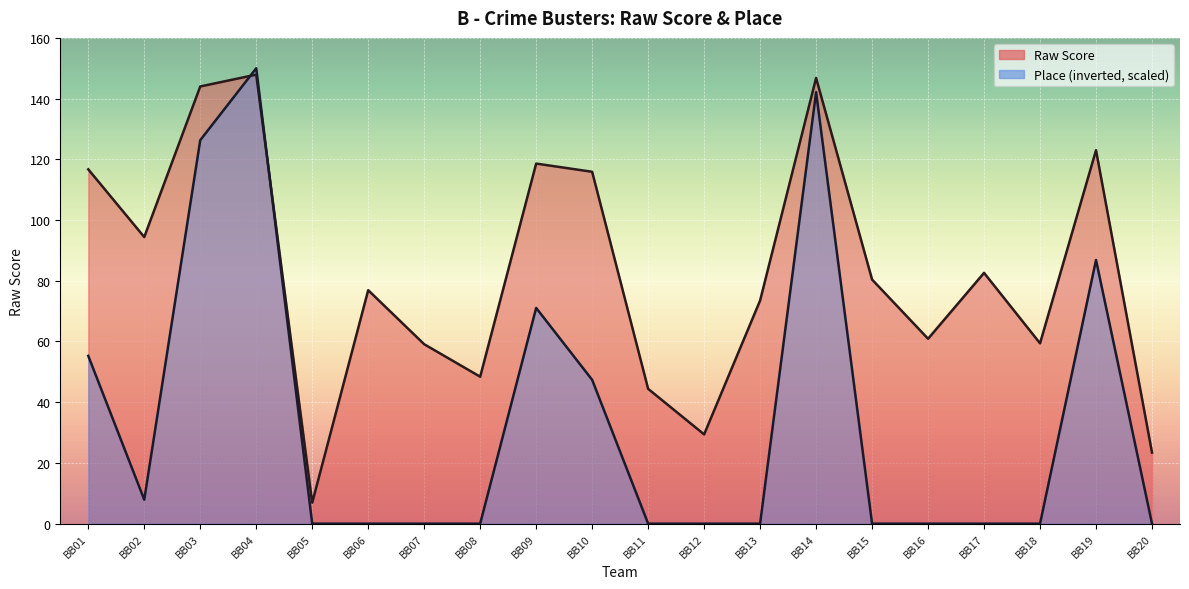

What is the difference between the maximum and minimum values in the Raw Score series?

141.0